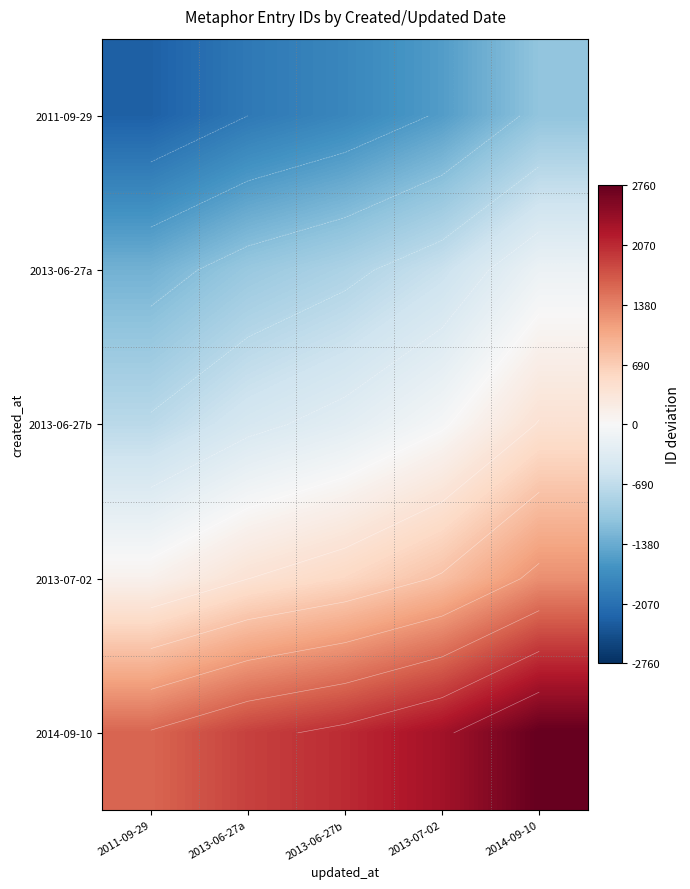

At 2013-06-27a, list the series in order from largest to smallest.

2014-09-10, 2013-07-02, 2013-06-27b, 2013-06-27a, 2011-09-29